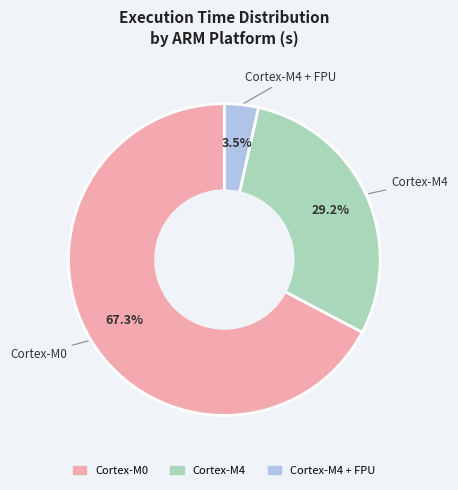

Does any single category account for the majority?

Yes